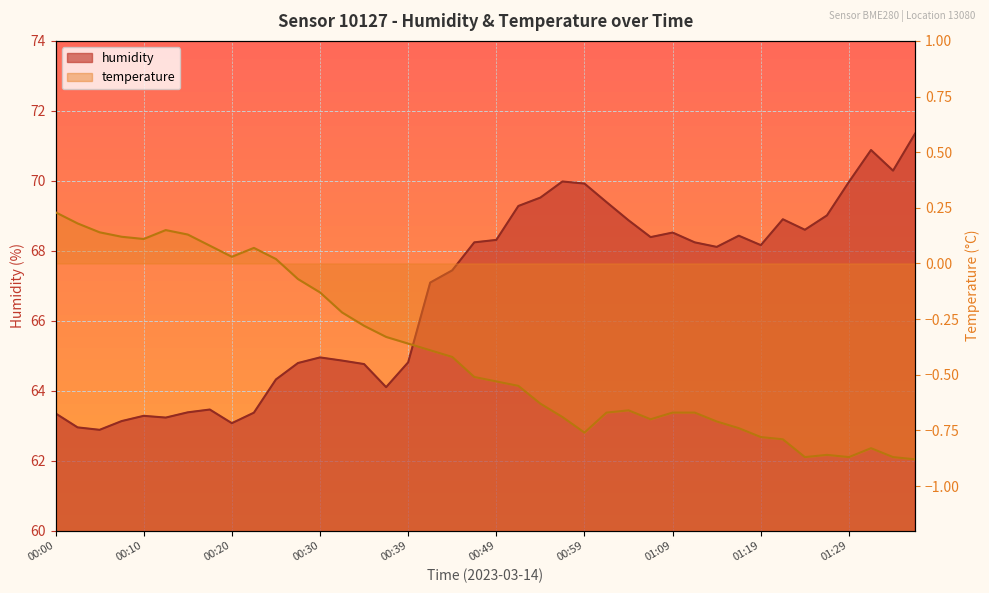

Is the value of temperature at 01:33 greater than the value of humidity at 00:57?

No